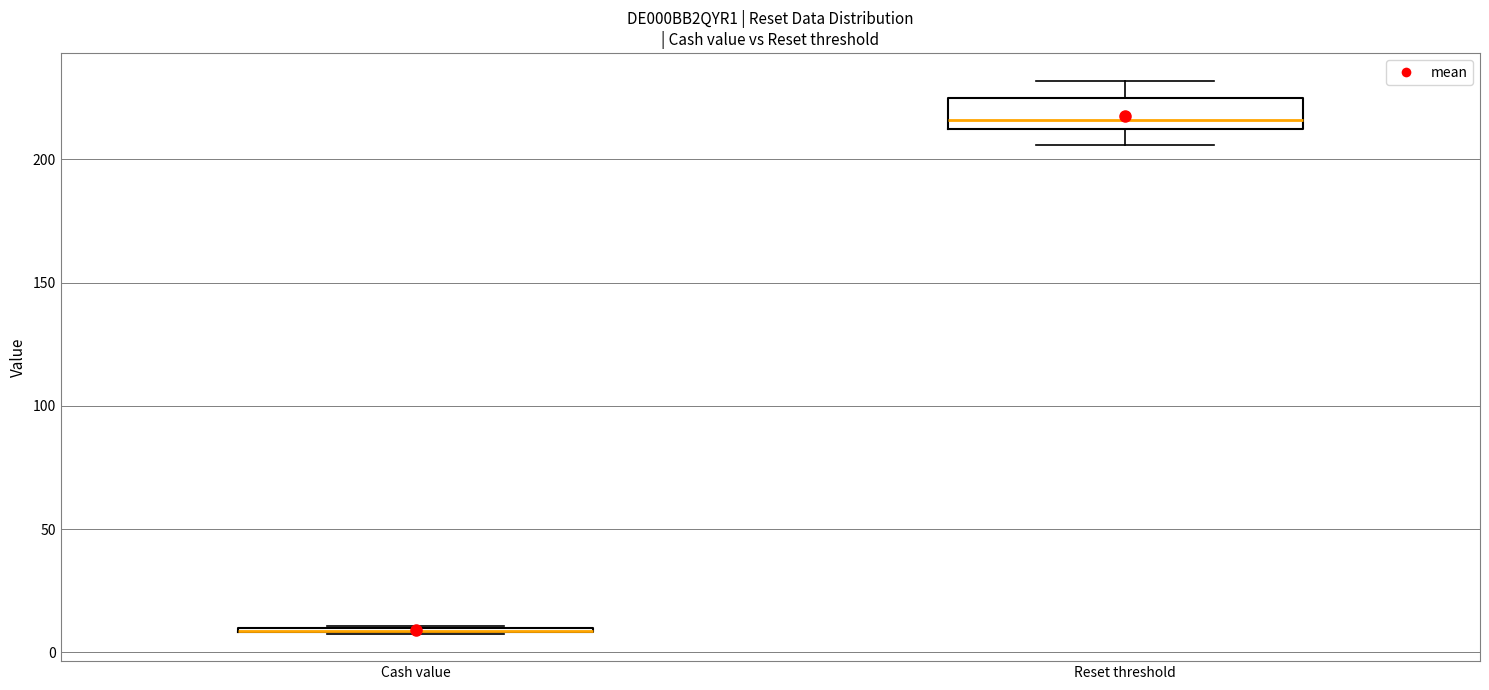

Reading left to right, transcribe this box plot: for each box, give where its median line is, the range the box spans, and where its two whiskers end, as read against the y-axis. The values are not printed on the chart, so give them approximately, as read against the axis.

Cash value: box collapsed to a line at 10, whiskers 10 to 10
Reset threshold: median 215, box 210 to 225, whiskers 205 to 230